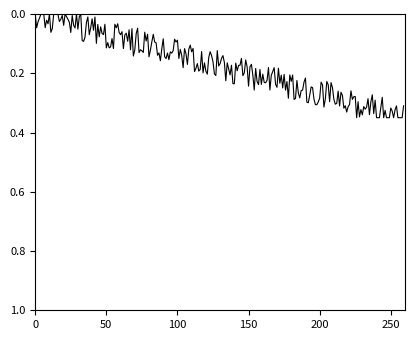

How many distinct data groups are displayed?

1